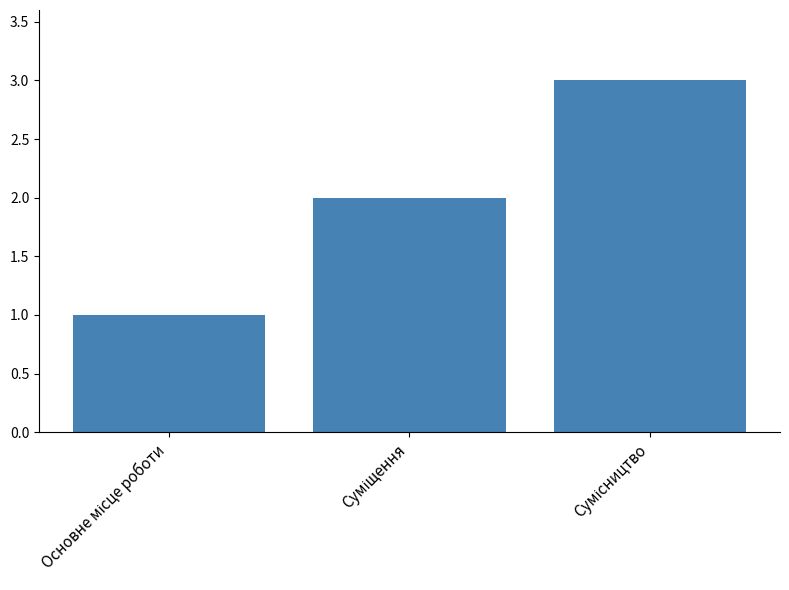

What is the sum of all values?

6